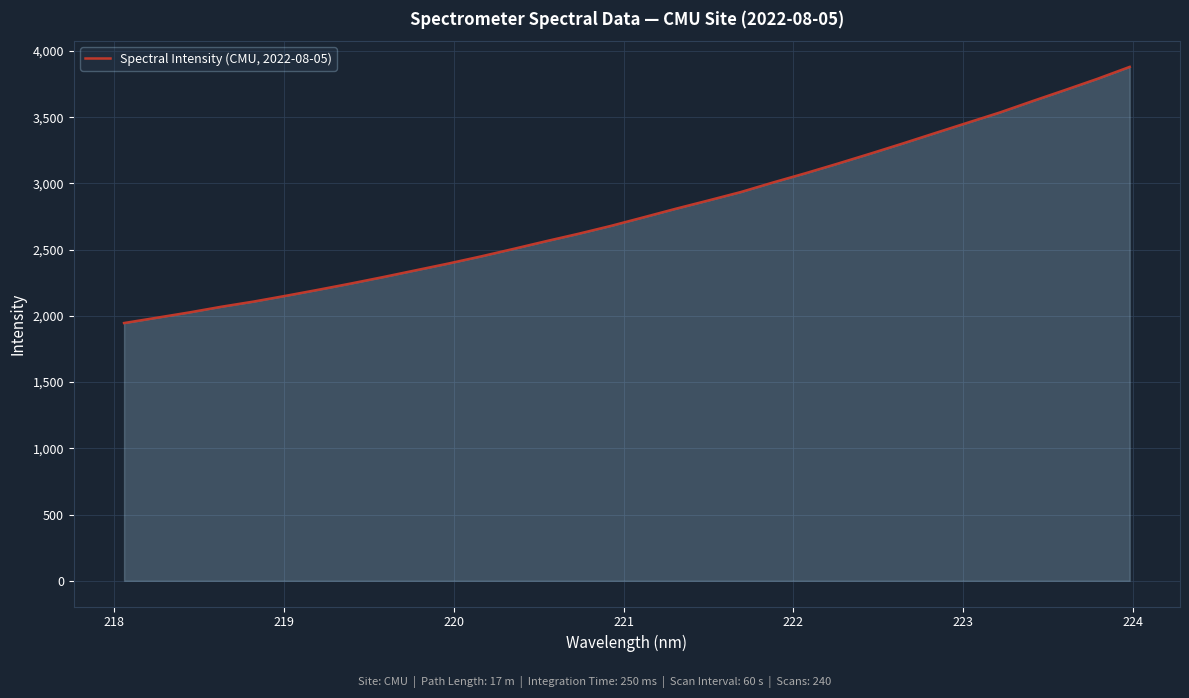

How many values are below 2744?

16